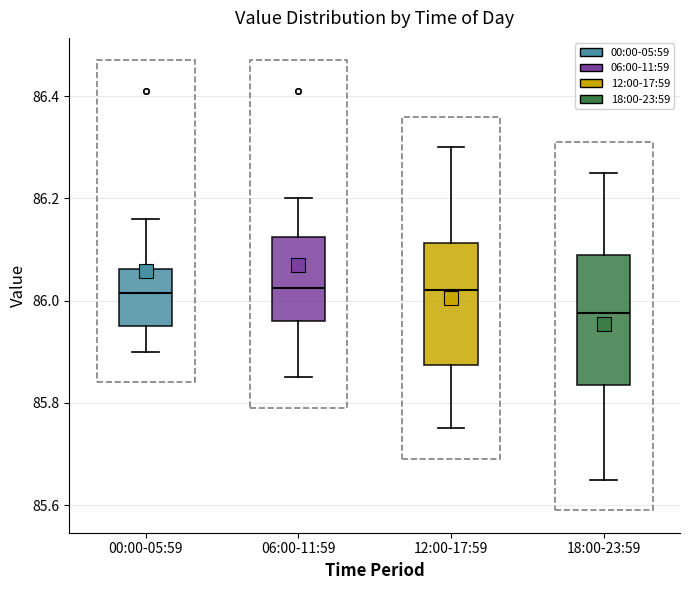

Where is the lower edge of the box for 06:00-11:59 on the y-axis? The values are not printed on the chart, so give them approximately, as read against the axis.

85.96